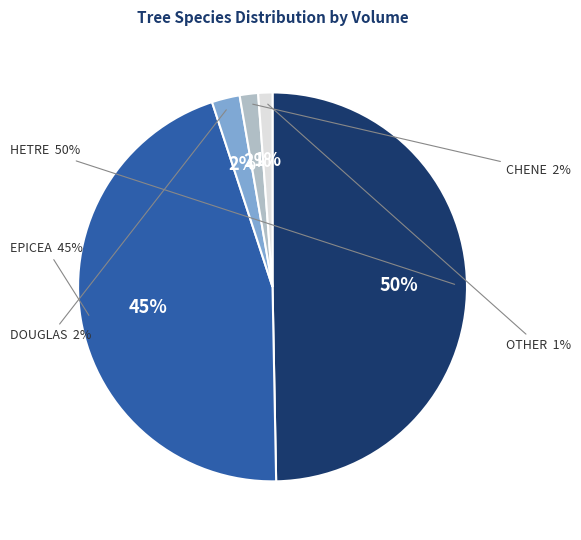

Is HETRE the majority of the pie?

No